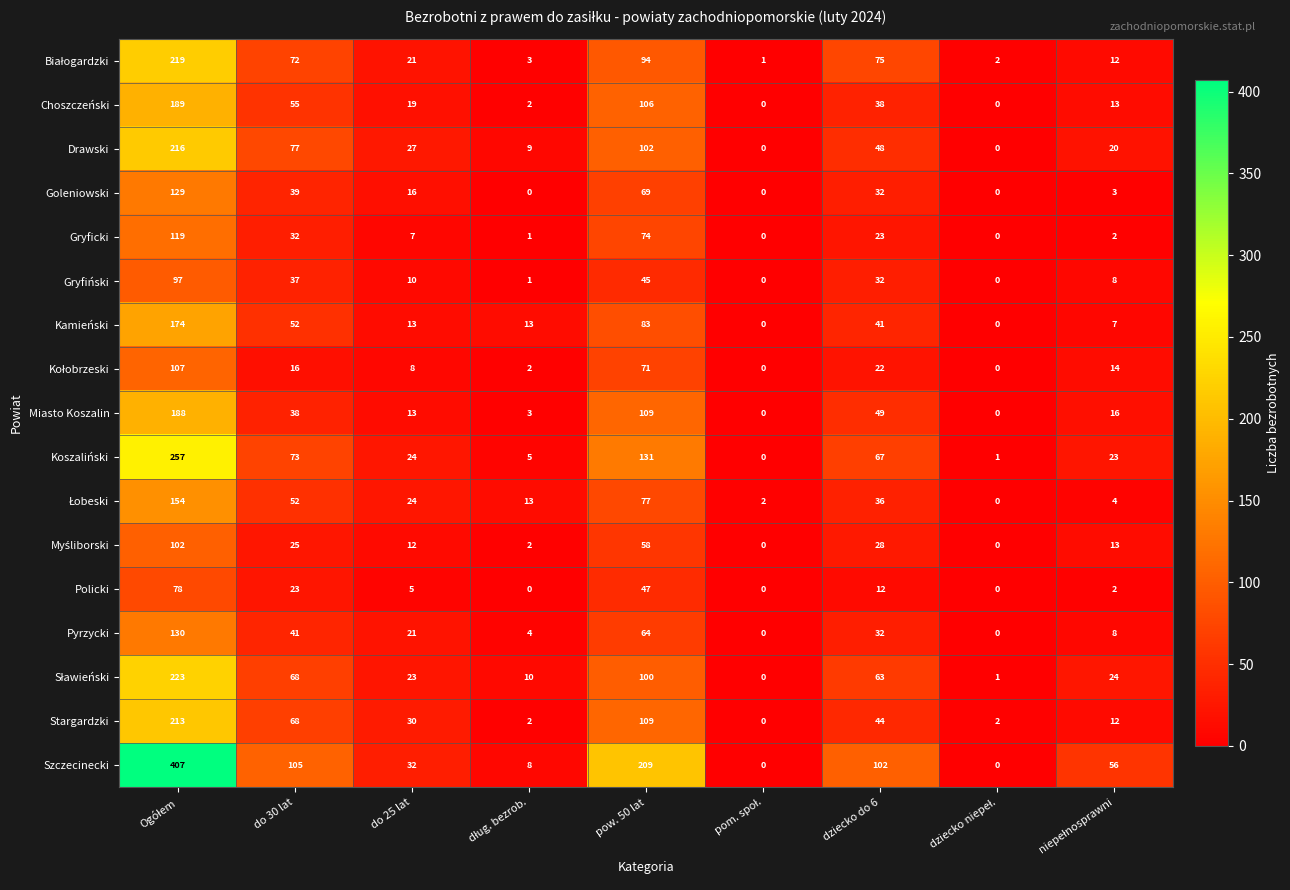

What is the greatest value displayed?

407